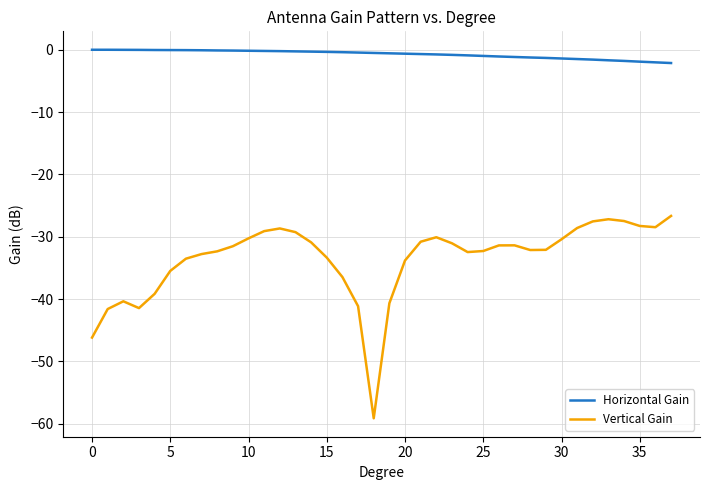

Rank the series by their maximum value, from lowest to highest.

Vertical Gain, Horizontal Gain